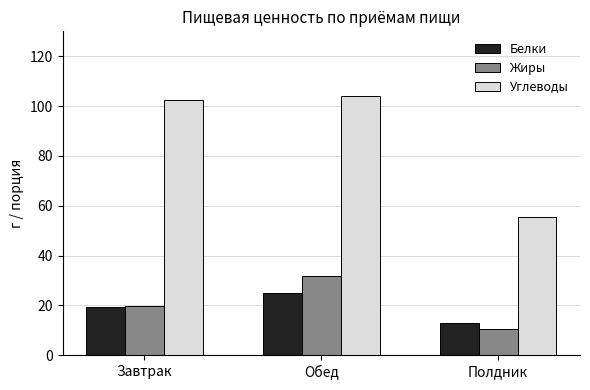

Reading left to right, list all the values displayed in this chart.

Белки: 19.4	24.8	12.9
Жиры: 19.8	31.7	10.5
Углеводы: 102.6	104.1	55.3